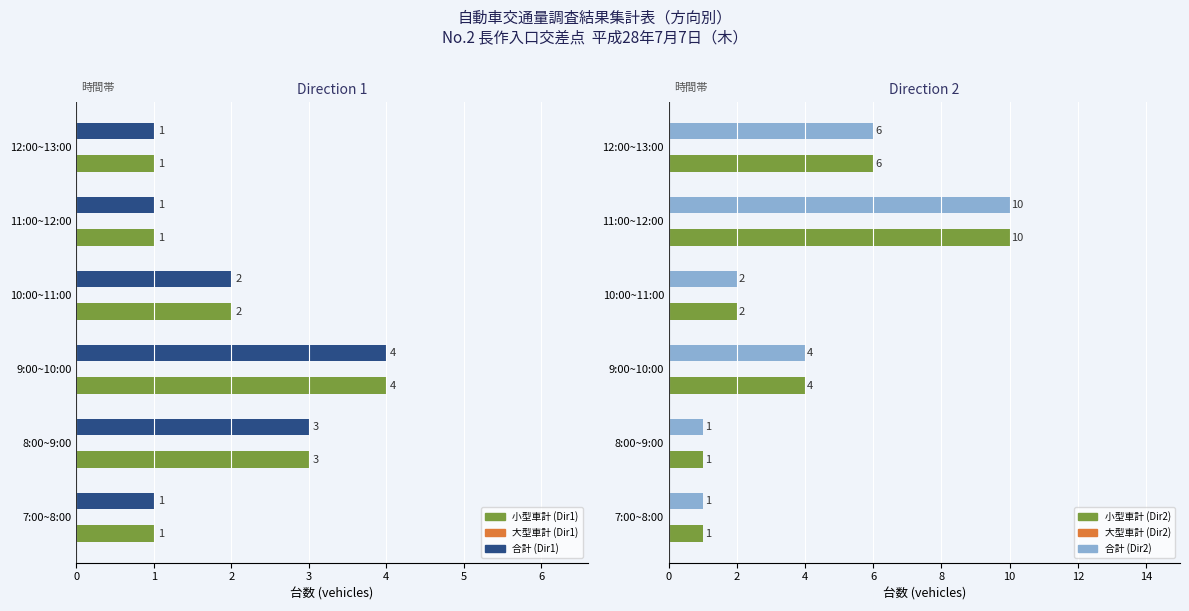

What is the difference between the Dir1 Small values at 8:00~9:00 and 7:00~8:00?

2.0